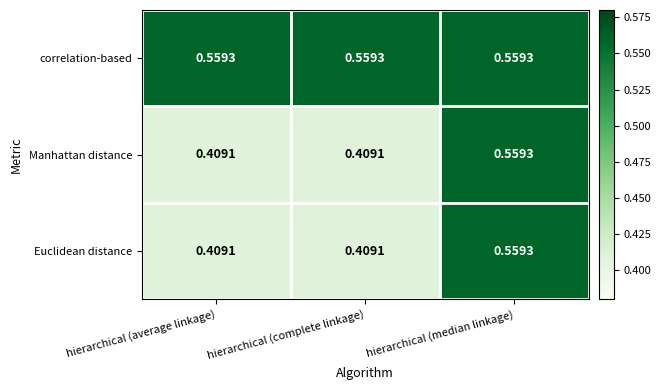

Which series has the largest total across all categories?

correlation-based